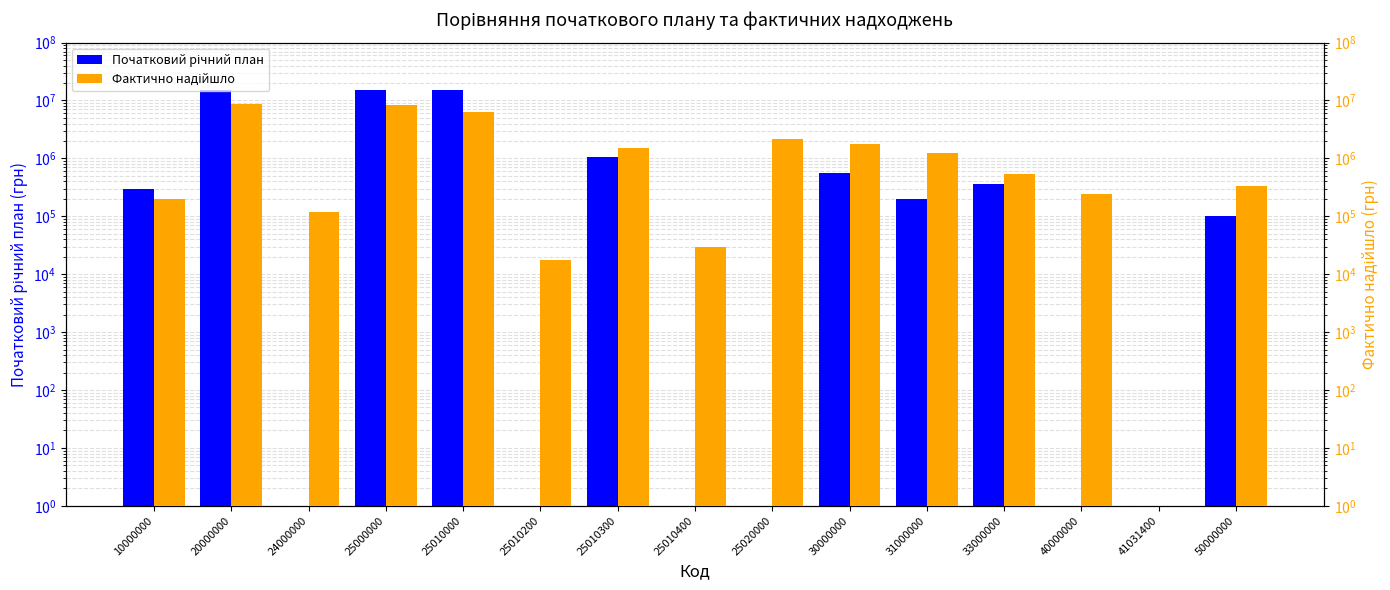

Is it true that Фактично надійшло equals 108418.7 at 10000000?

False